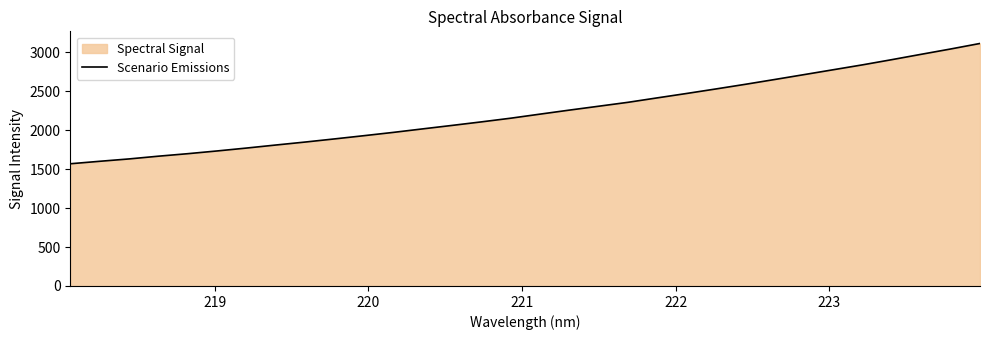

What is the average value?

2239.6